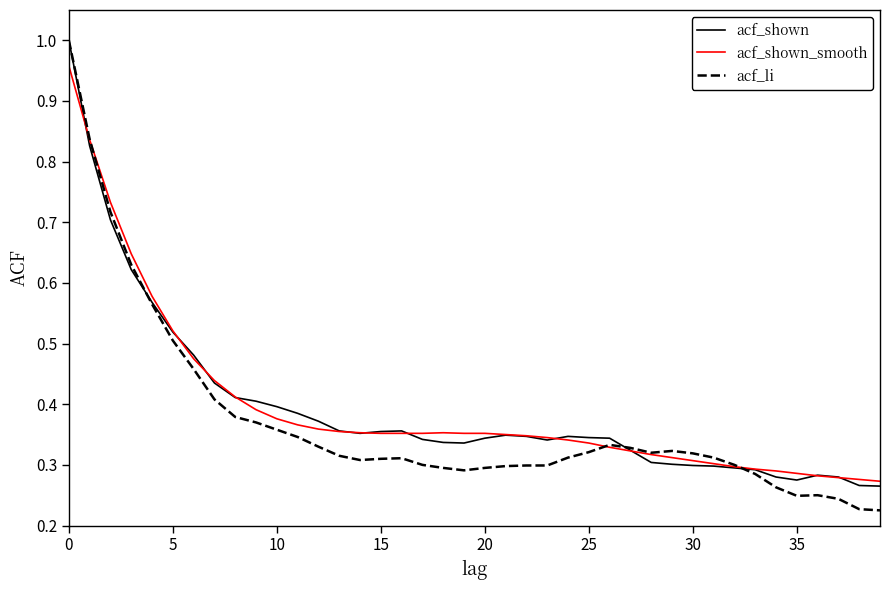

In acf_shown, how many points are higher than both neighbors (excluding endpoints)?

4